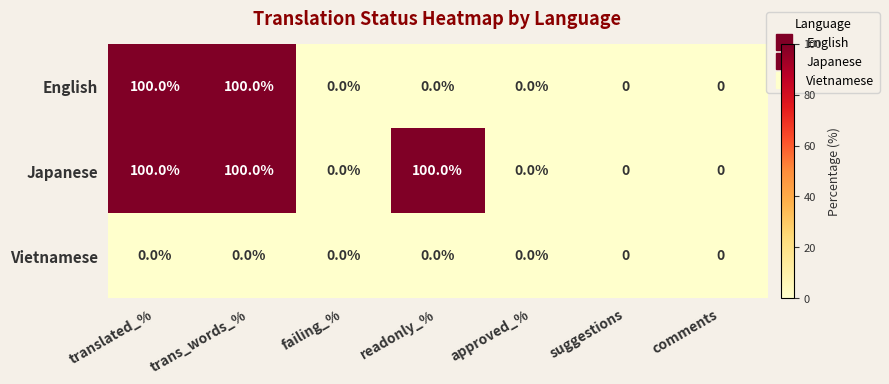

What is the maximum value for English?

100